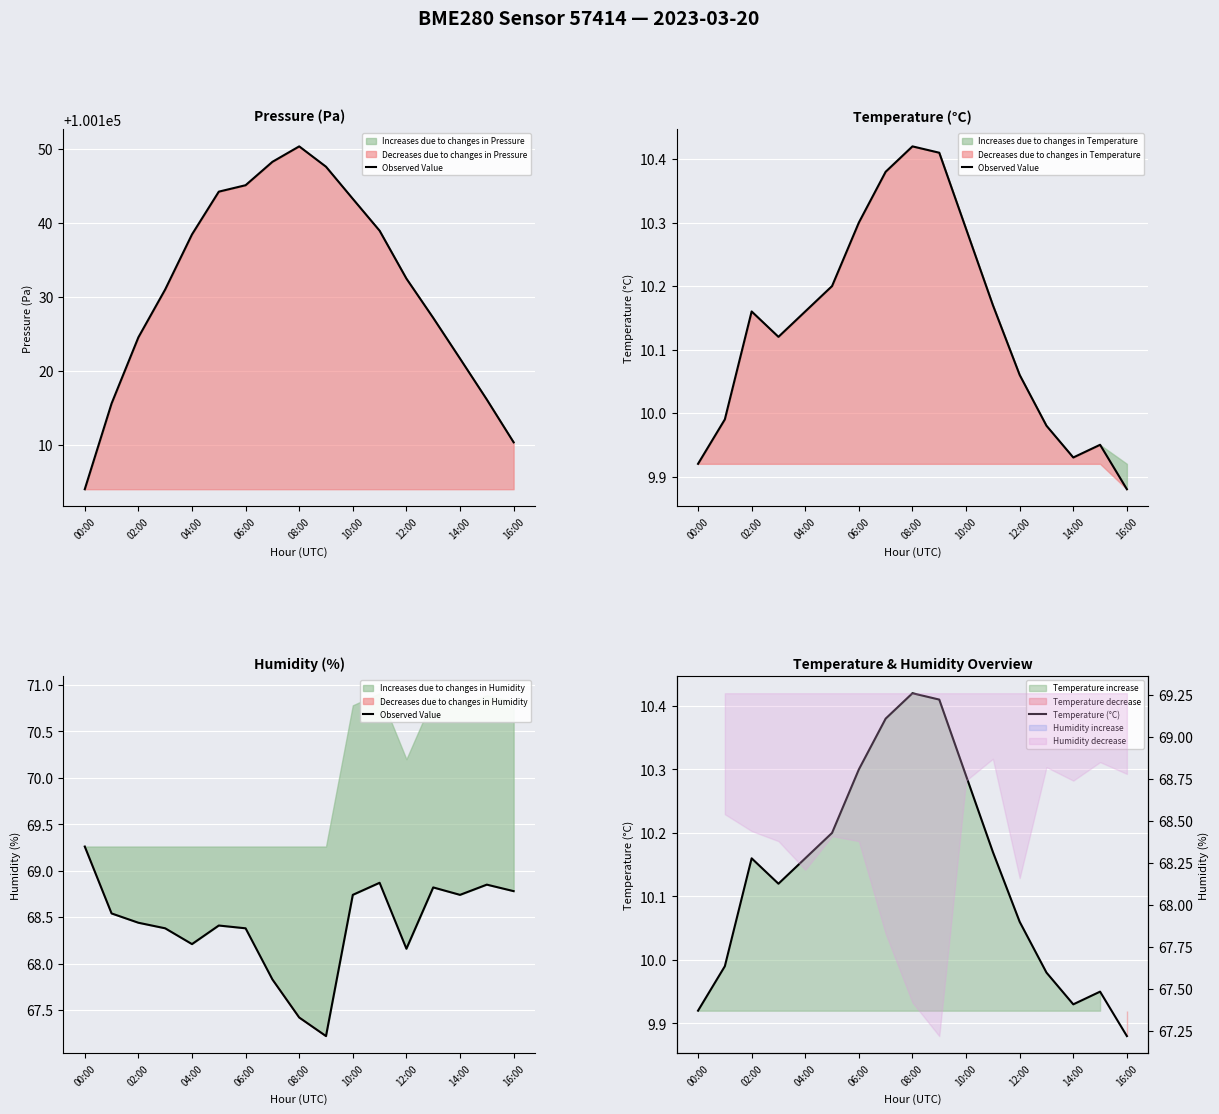

True or false: Temperature (°C) and Observed Value intersect in this chart.

False